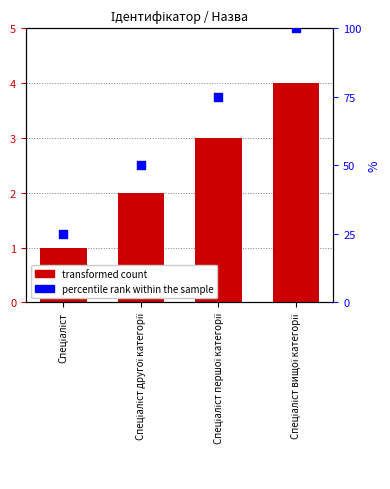

Is the value of Ідентифікатор at Спеціаліст другої категорії greater than the value of percentile rank within the sample at Спеціаліст вищої категорії?

No